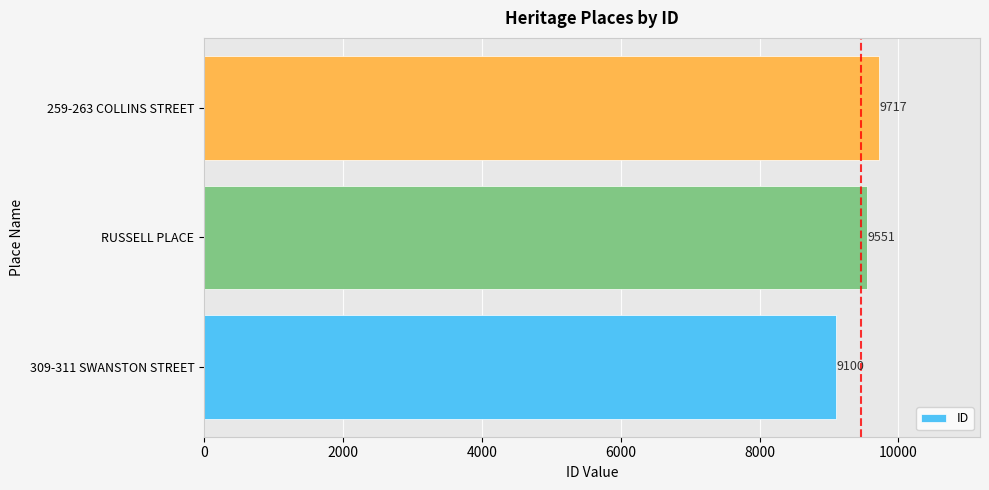

Reading bottom to top, extract all data points from this chart.

309-311 SWANSTON STREET=9100	RUSSELL PLACE=9551	259-263 COLLINS STREET=9717